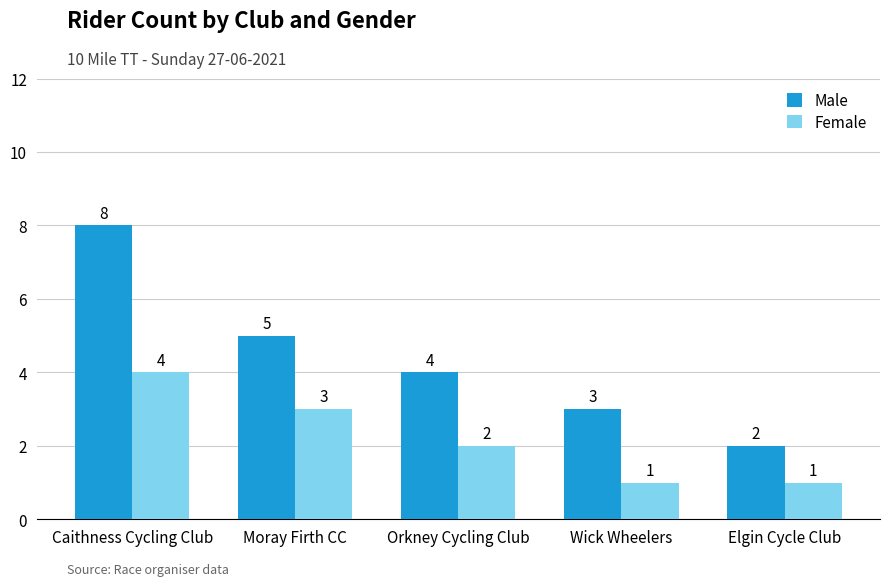

Rank the series by their maximum value, from lowest to highest.

Female, Male